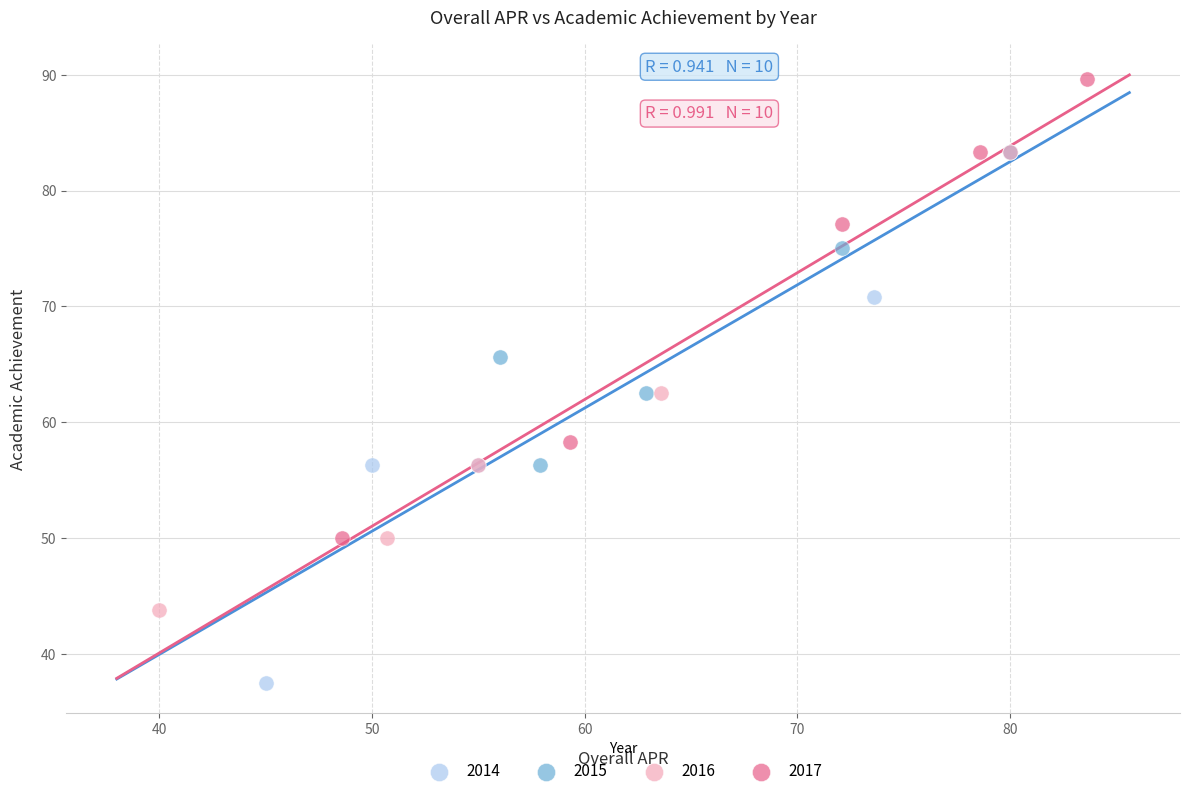

What are all the series names shown in the legend?

2014, 2015, 2016, 2017